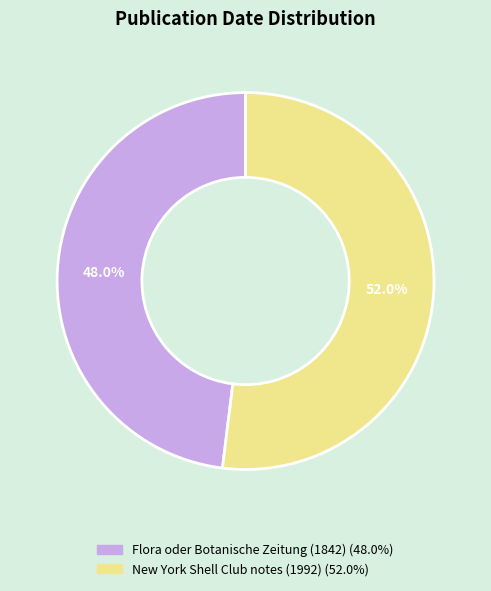

Combined, what portion of the pie is Flora oder Botanische Zeitung (1842) and New York Shell Club notes (1992)?

100.0%